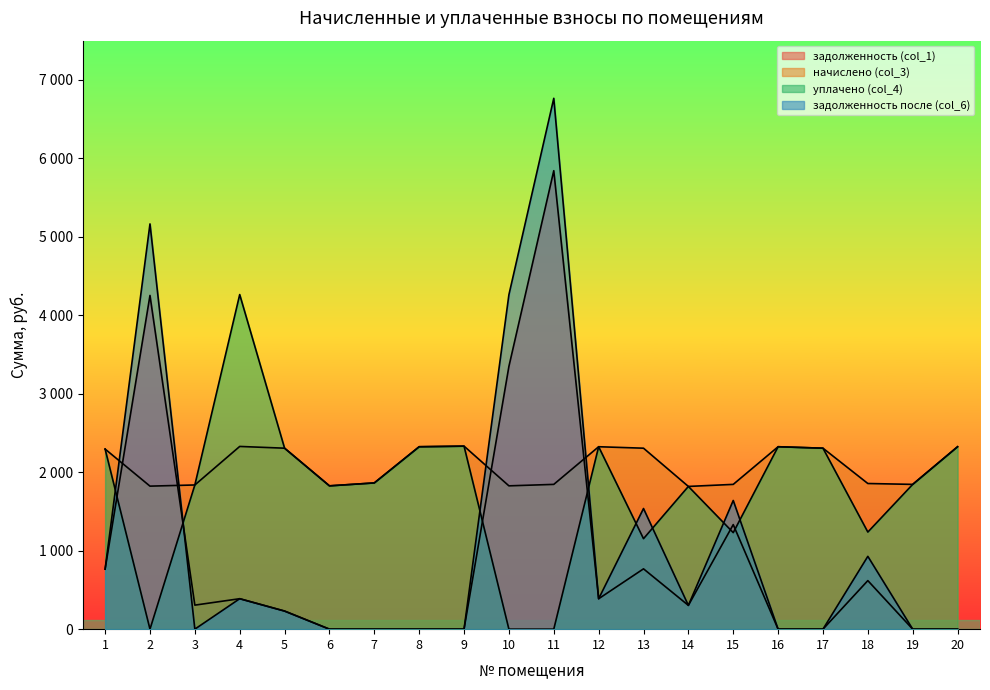

True or false: уплачено (col_4) has more than 1 interior local peaks.

True